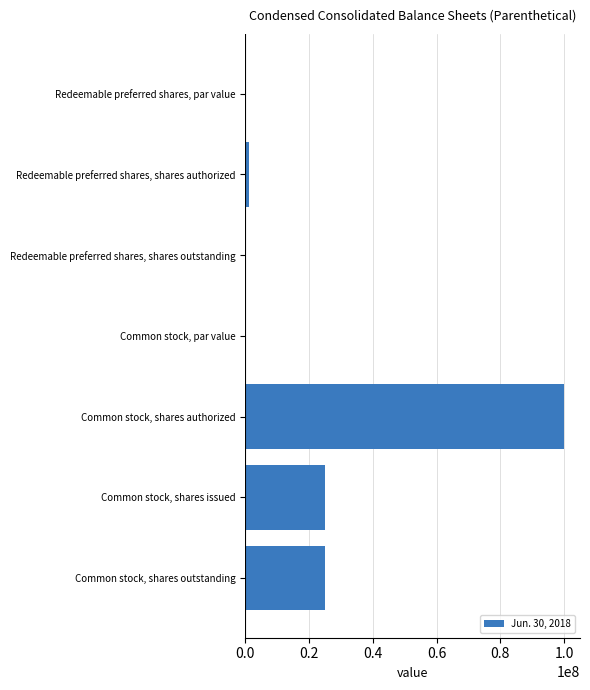

The chart shows a value of 0.0 at Common stock, par value. True or false?

True